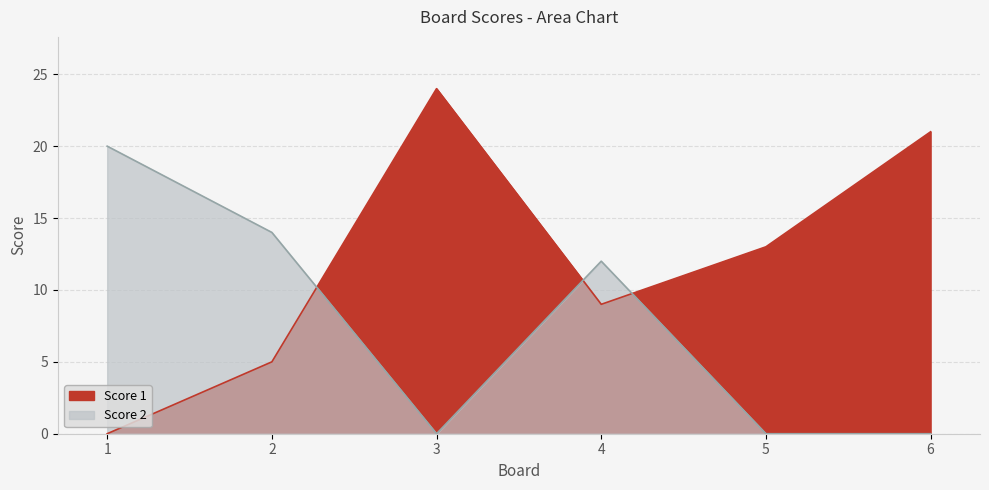

At which category does Score 1 reach its first local valley?

4